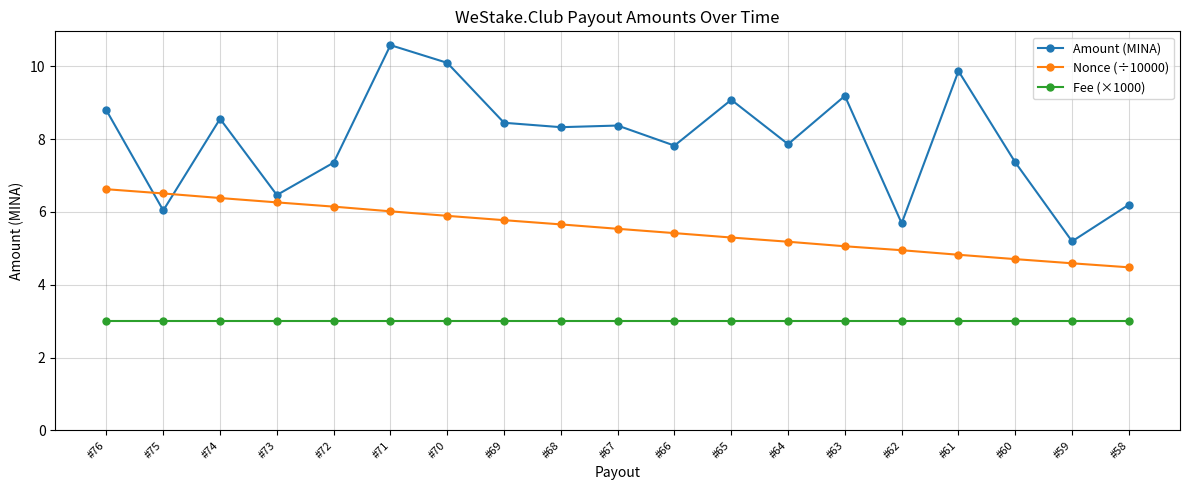

What is the minimum value shown in the chart?

3.0